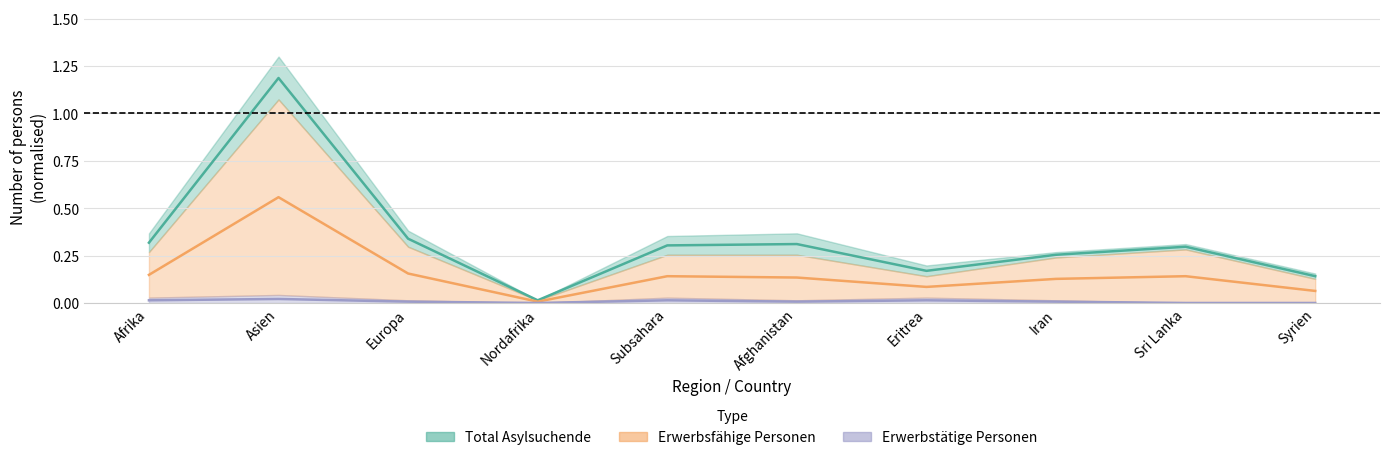

In Erwerbsfähige Personen, how many points are higher than both neighbors (excluding endpoints)?

3